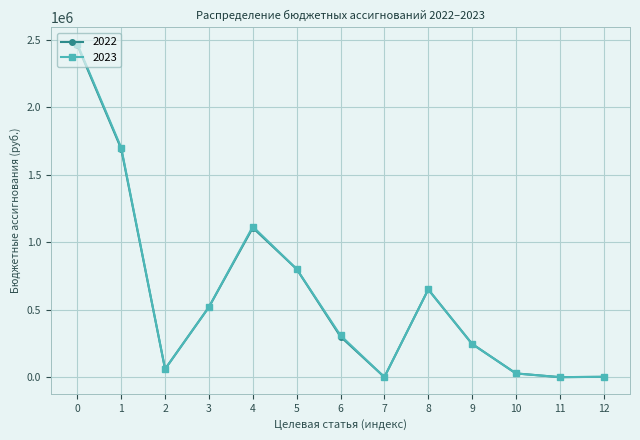

Is the value of 2023 at 8 greater than the value of 2022 at 1?

No